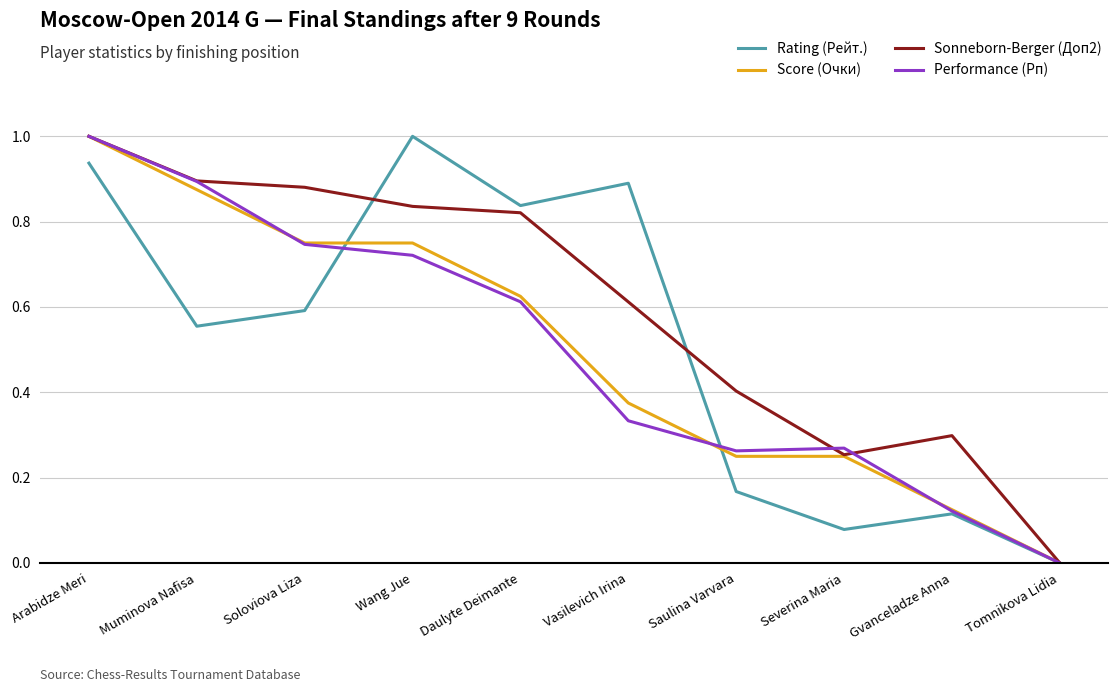

What is the greatest value displayed?

1.0